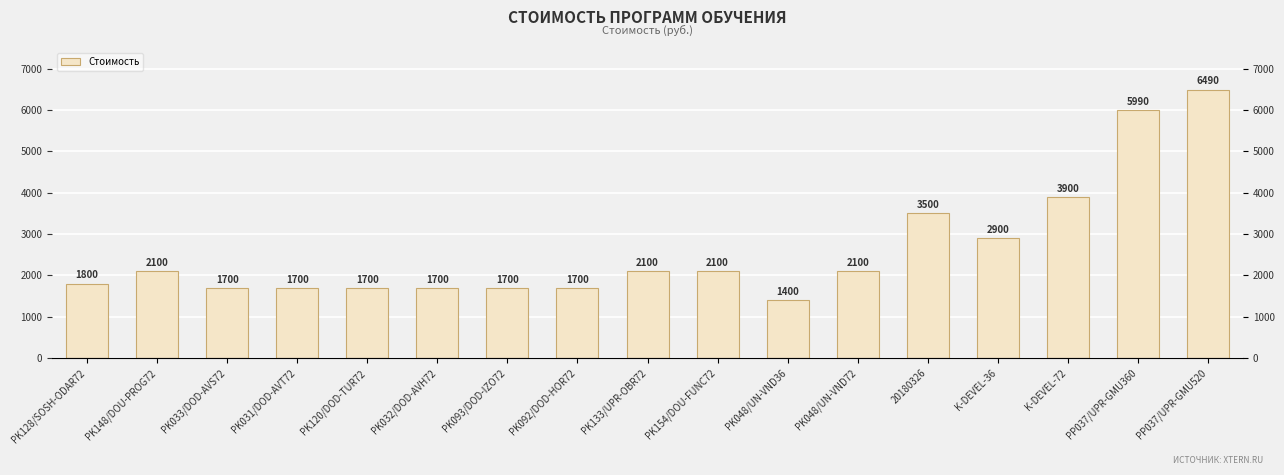

Reading left to right, list all the values displayed in this chart.

PK128/SOSH-ODAR72=1800	PK148/DOU-PROG72=2100	PK033/DOD-AVS72=1700	PK031/DOD-AVT72=1700	PK120/DOD-TUR72=1700	PK032/DOD-AVH72=1700	PK093/DOD-IZO72=1700	PK092/DOD-HOR72=1700	PK133/UPR-OBR72=2100	PK154/DOU-FUNC72=2100	PK048/UN-VND36=1400	PK048/UN-VND72=2100	20180326=3500	K-DEVEL-36=2900	K-DEVEL-72=3900	PP037/UPR-GMU360=5990	PP037/UPR-GMU520=6490